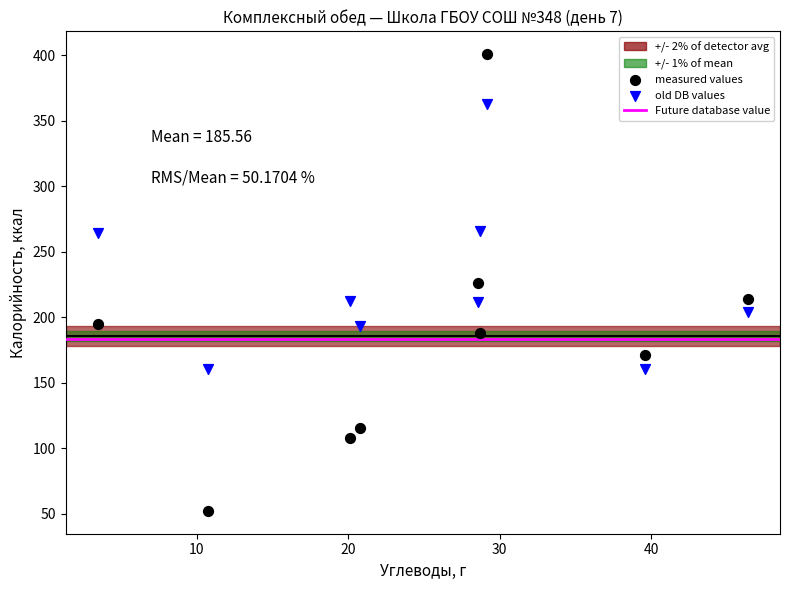

Which series has the widest spread of Y values?

measured values